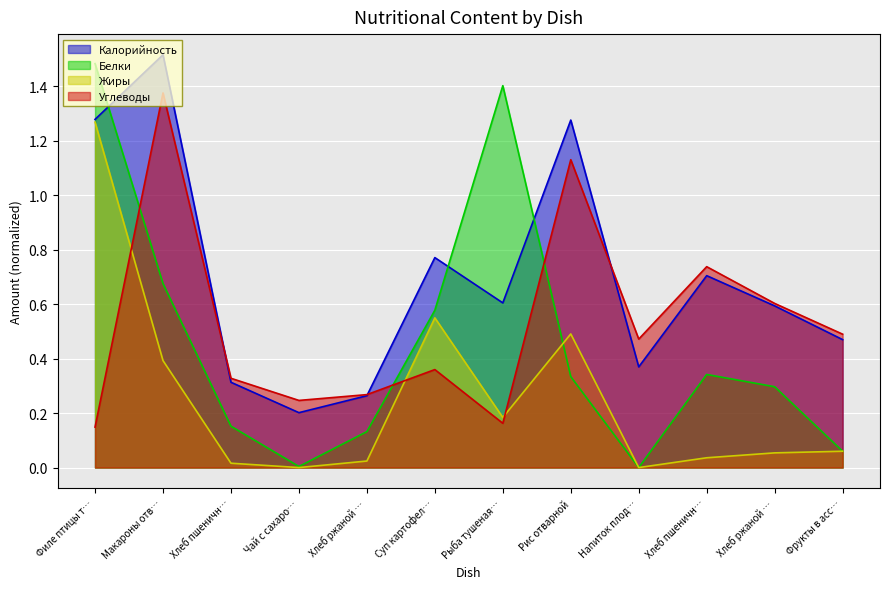

Which series has the largest total across all categories?

Калорийность